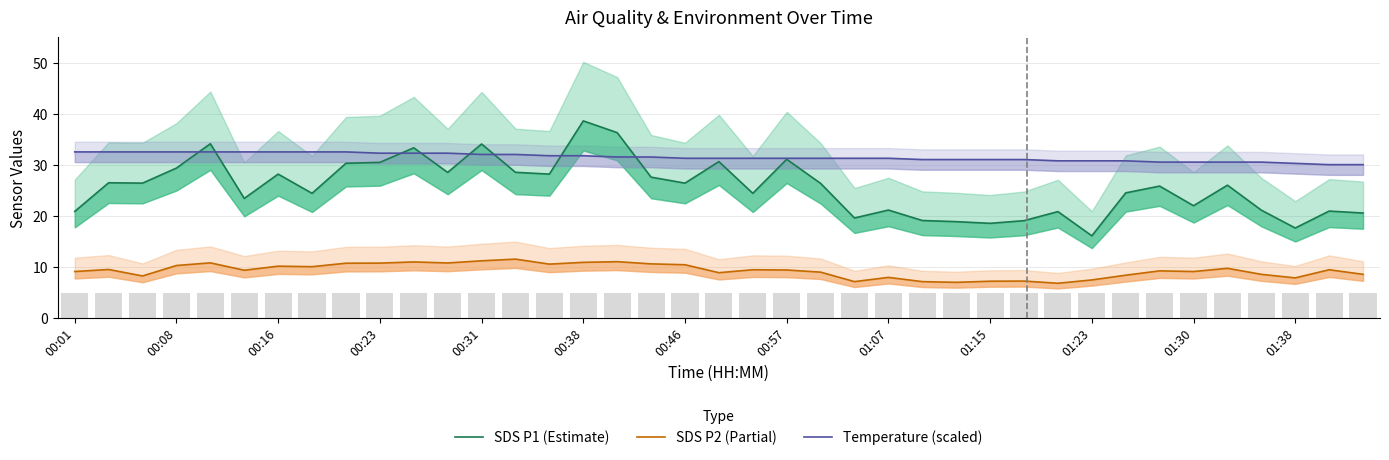

What is the difference between the maximum and minimum values in the Temperature (scaled) series?

2.5